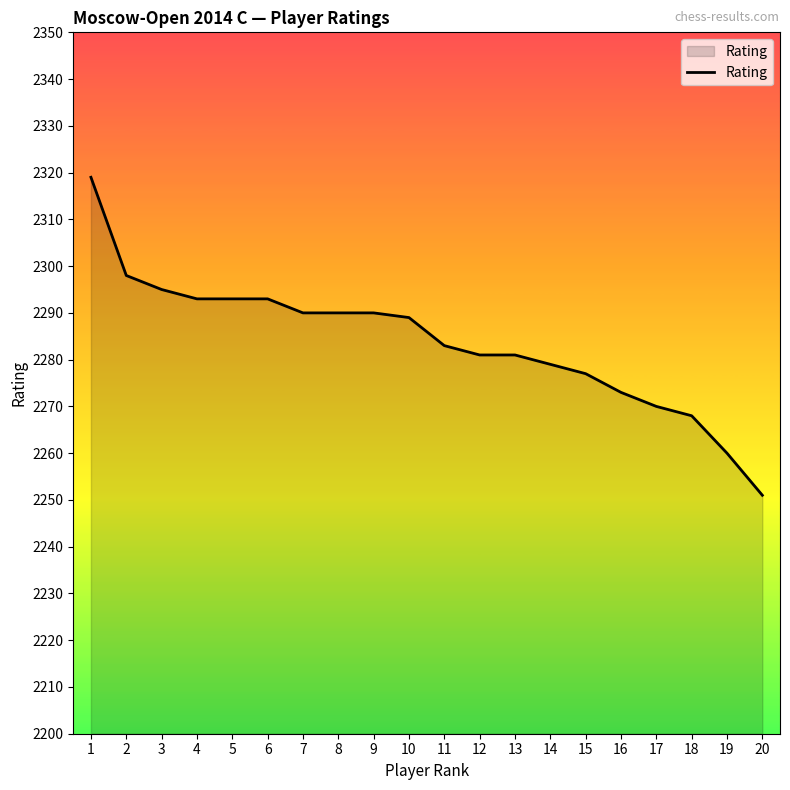

What is the maximum value shown in the chart?

2319